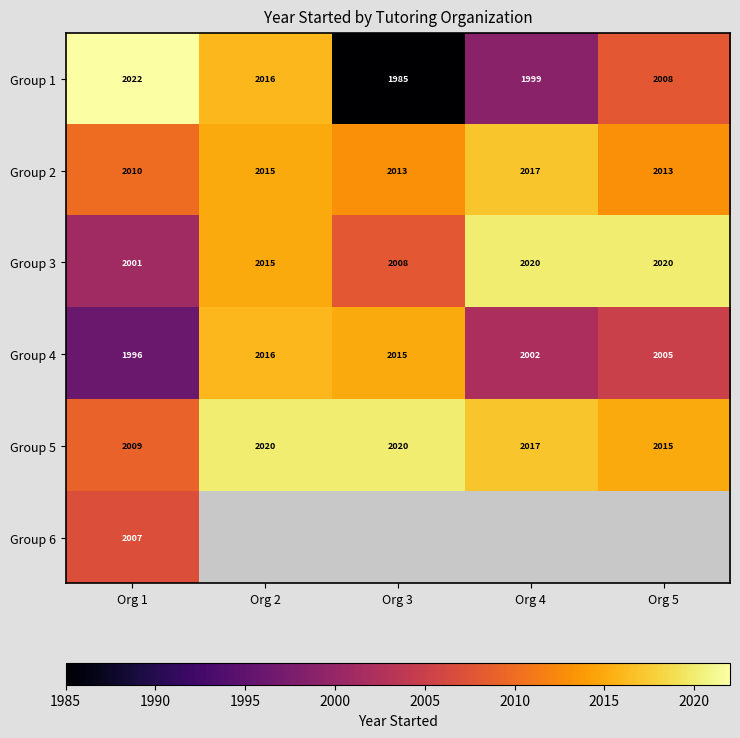

Which category has the lowest value across all series?

Org 3